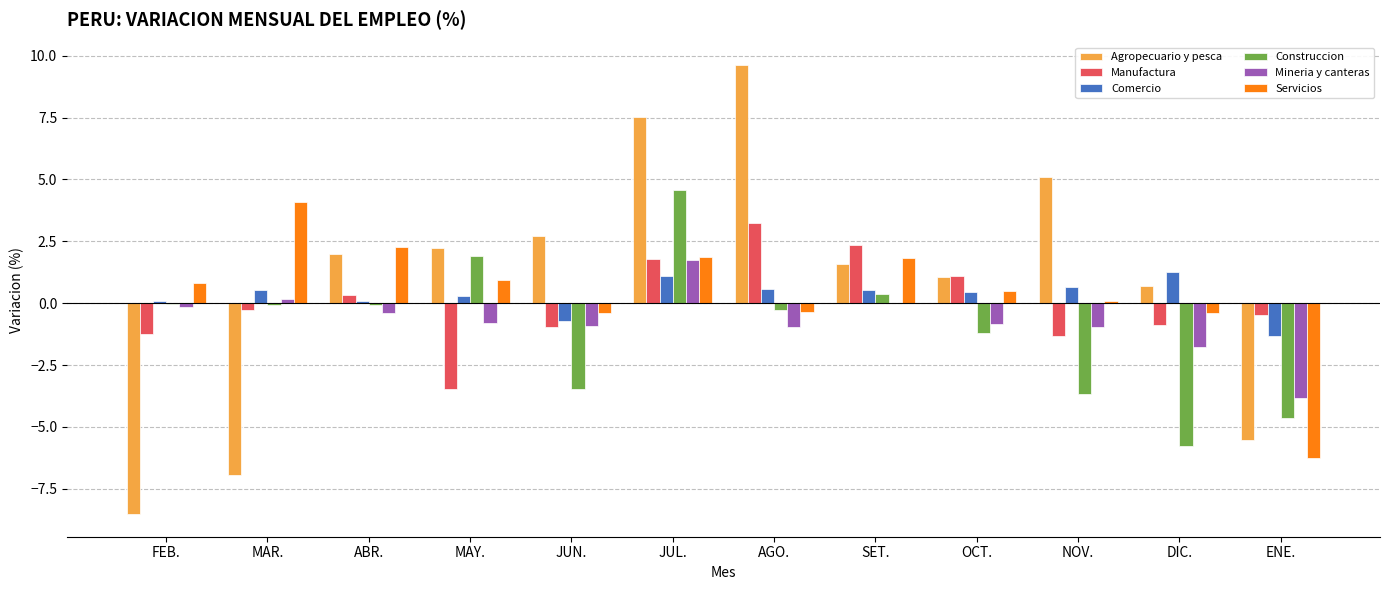

What is the average value of the Agropecuario y pesca series?

1.0